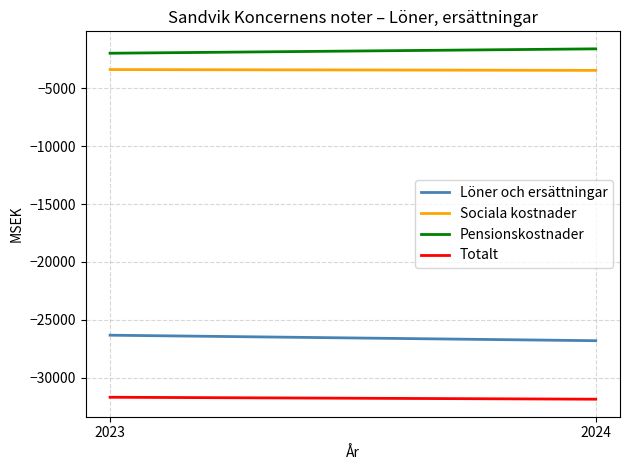

How many series are shown in this chart?

4